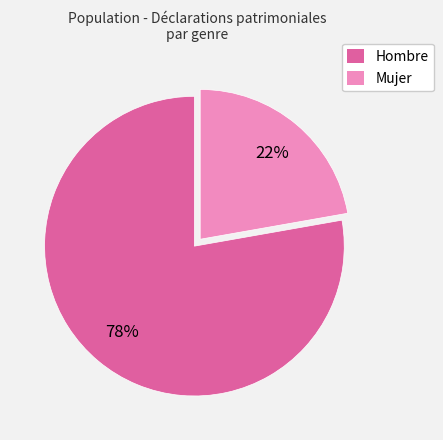

Rank the categories by value from highest to lowest.

Hombre, Mujer